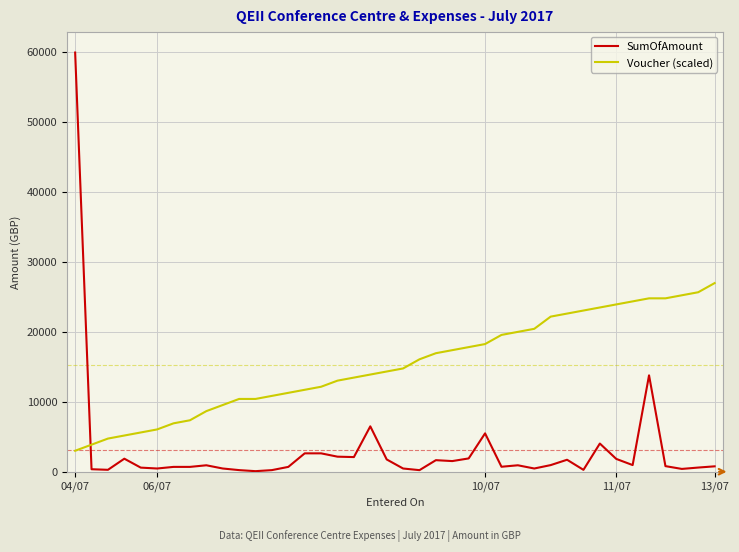

Which series has the largest total across all categories?

Voucher (scaled)